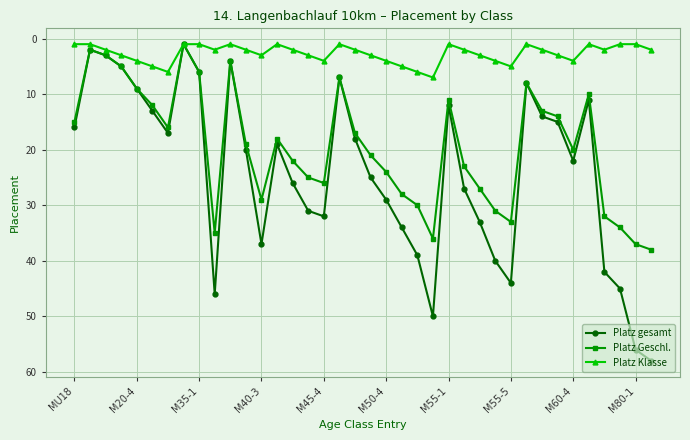

True or false: Platz gesamt has more than 2 points higher than both neighbors.

True